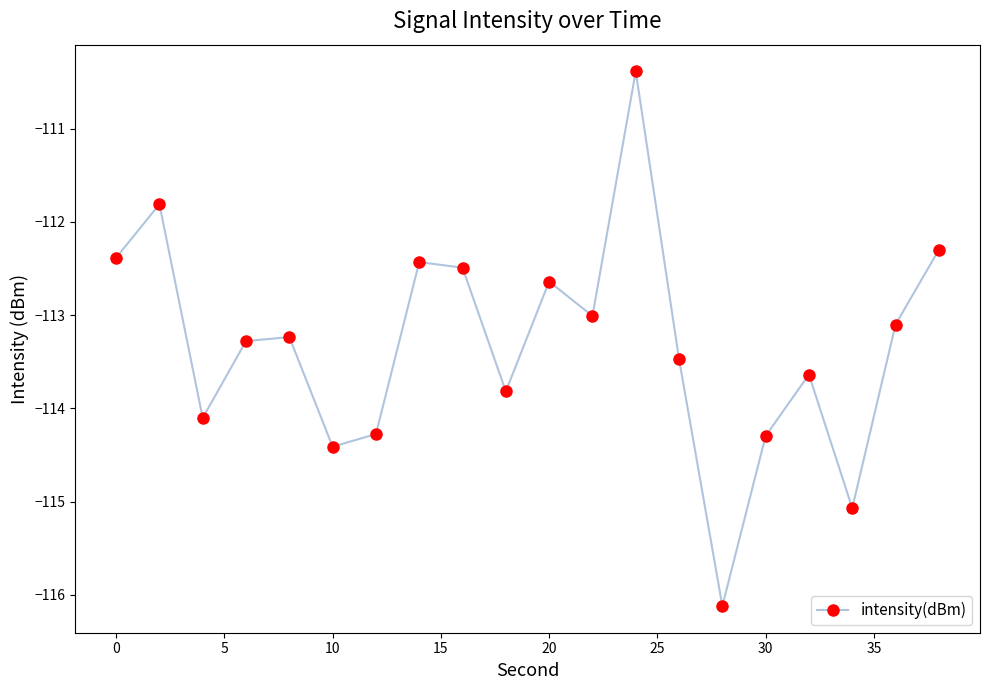

What is the smallest value displayed?

-116.1